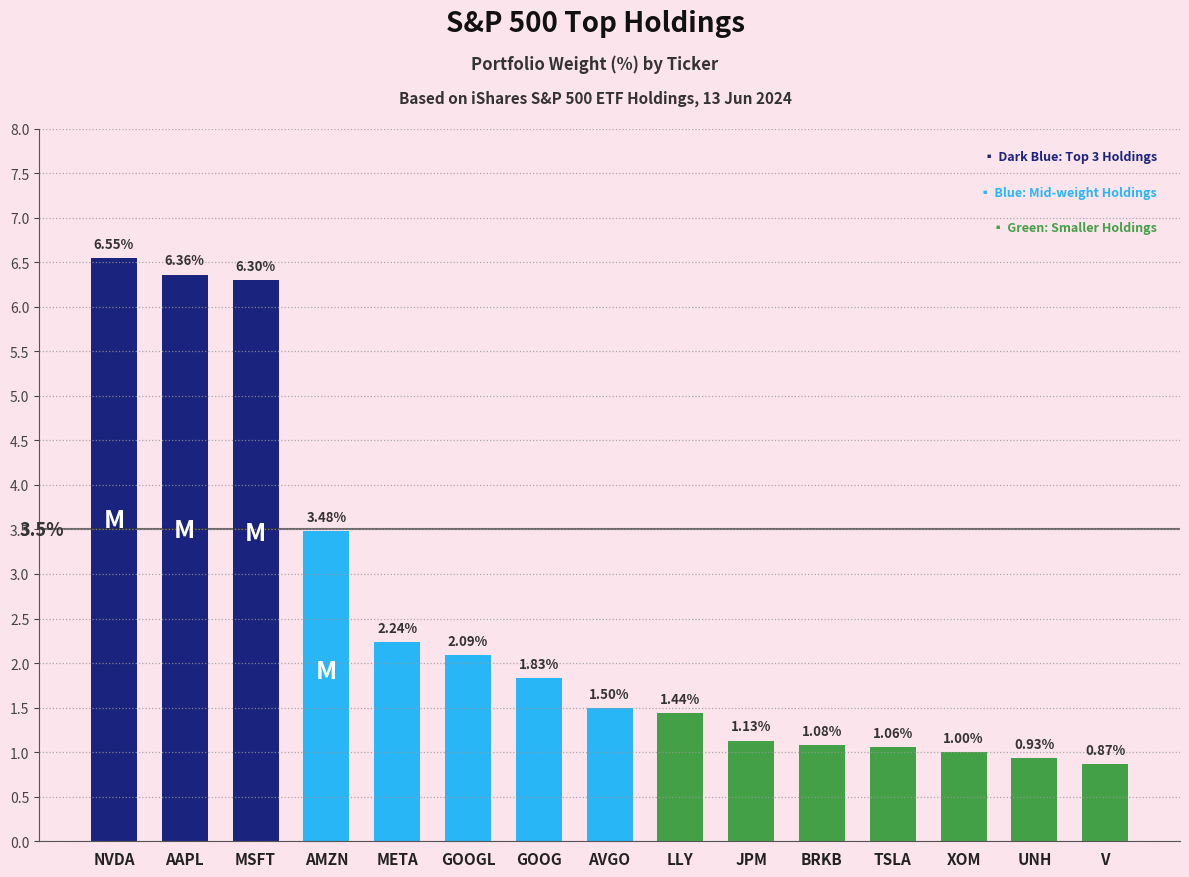

Between AAPL and GOOGL, which is larger?

AAPL